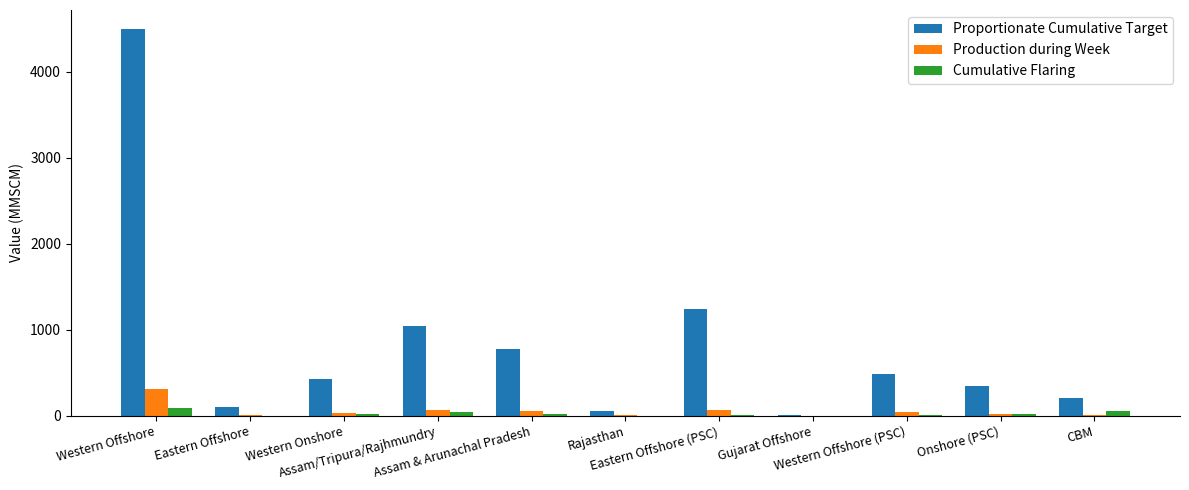

What is the greatest value displayed?

4496.4